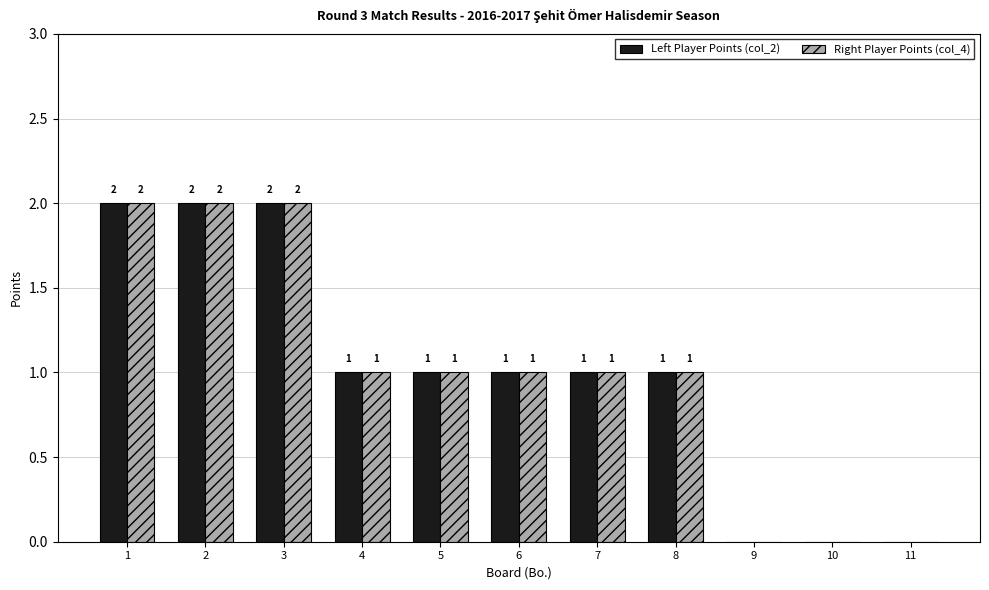

What is the sum of all Right Player Points (col_4) values?

11